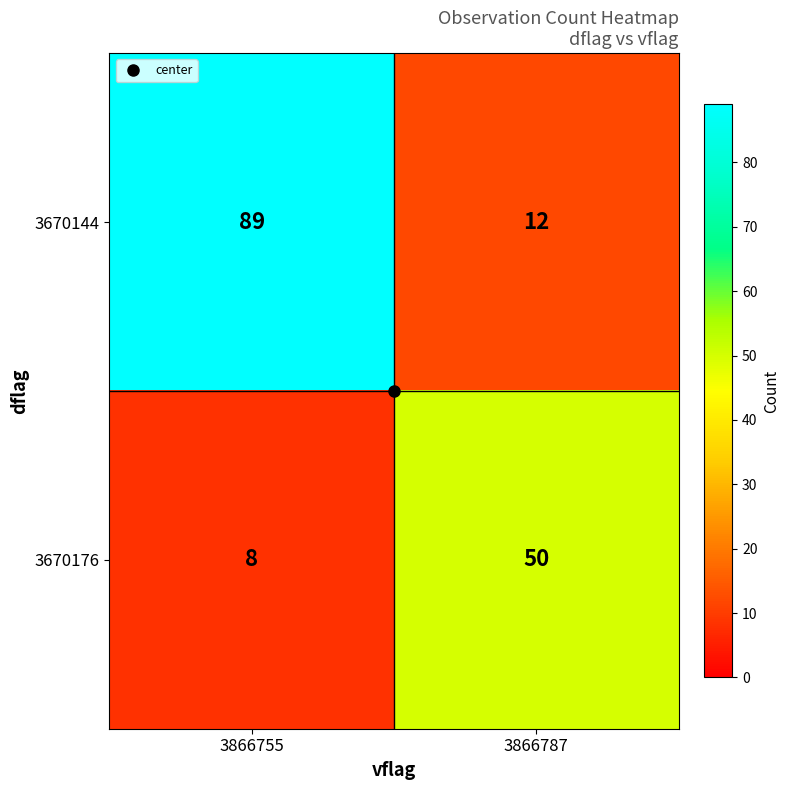

What is the sum of all 3670144 values?

101